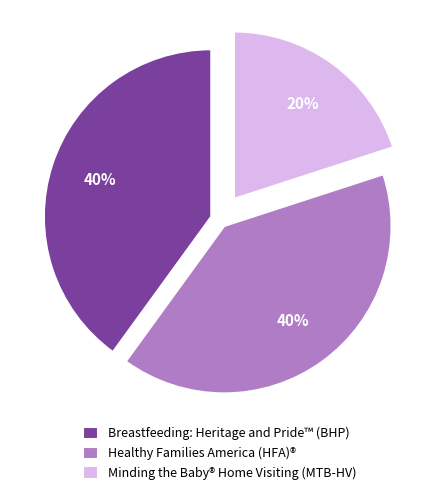

Which category has the smallest portion of the pie?

Minding the Baby® Home Visiting (MTB-HV)